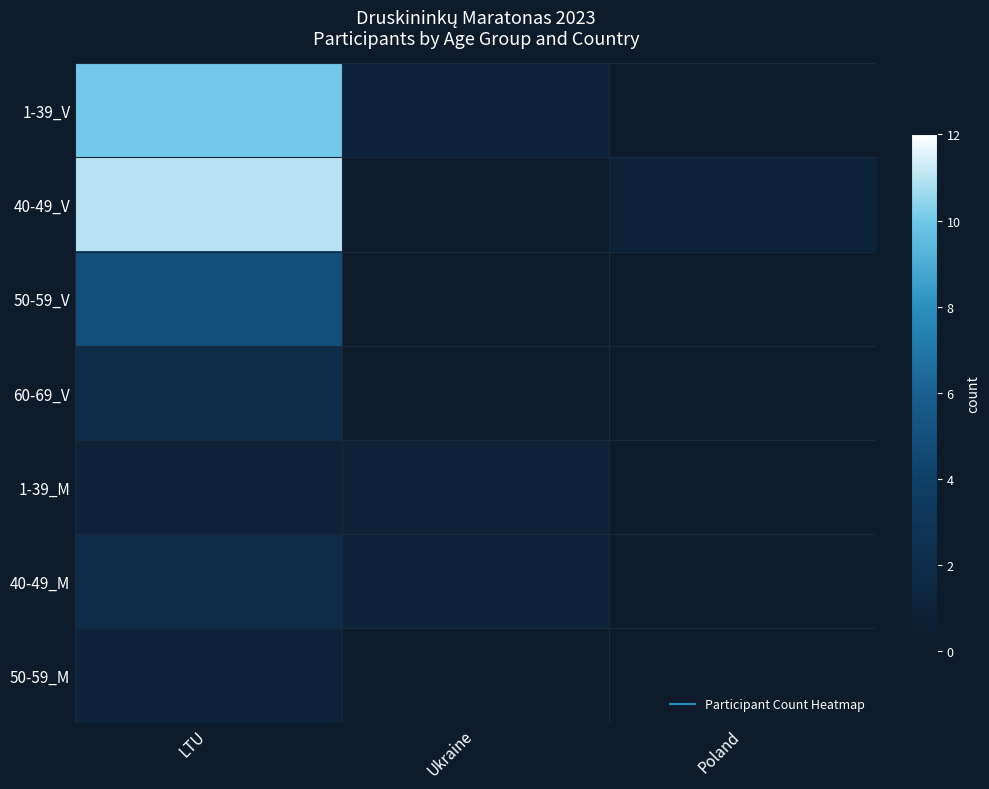

The 40-49_V series shows 17.4 at LTU. True or false?

False